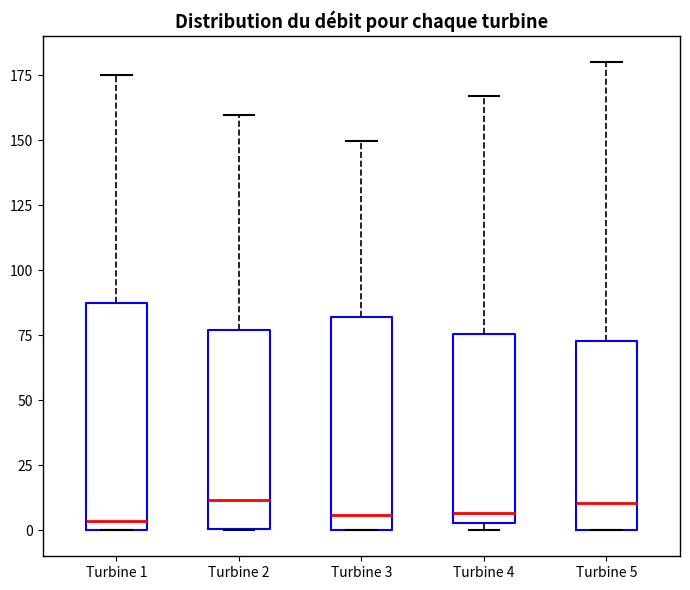

Where does the upper whisker of the box for Turbine 3 end on the y-axis? The values are not printed on the chart, so give them approximately, as read against the axis.

150